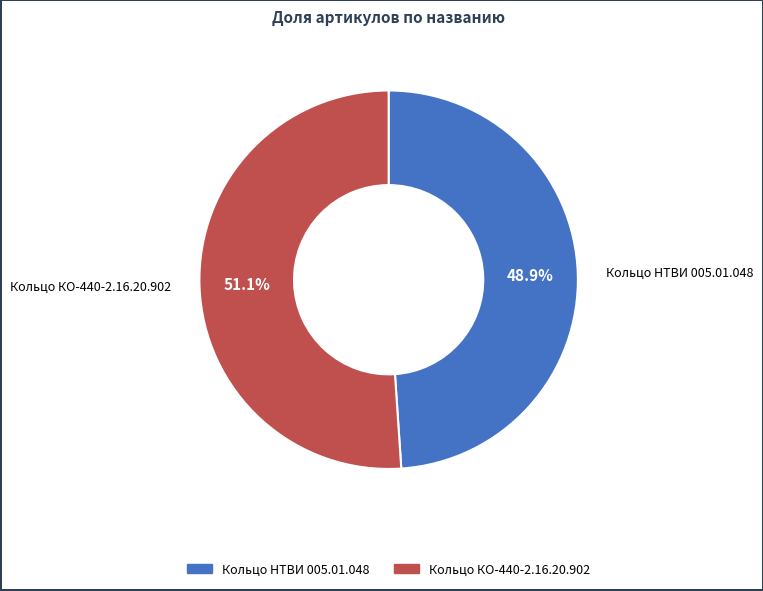

Does any single category account for the majority?

Yes